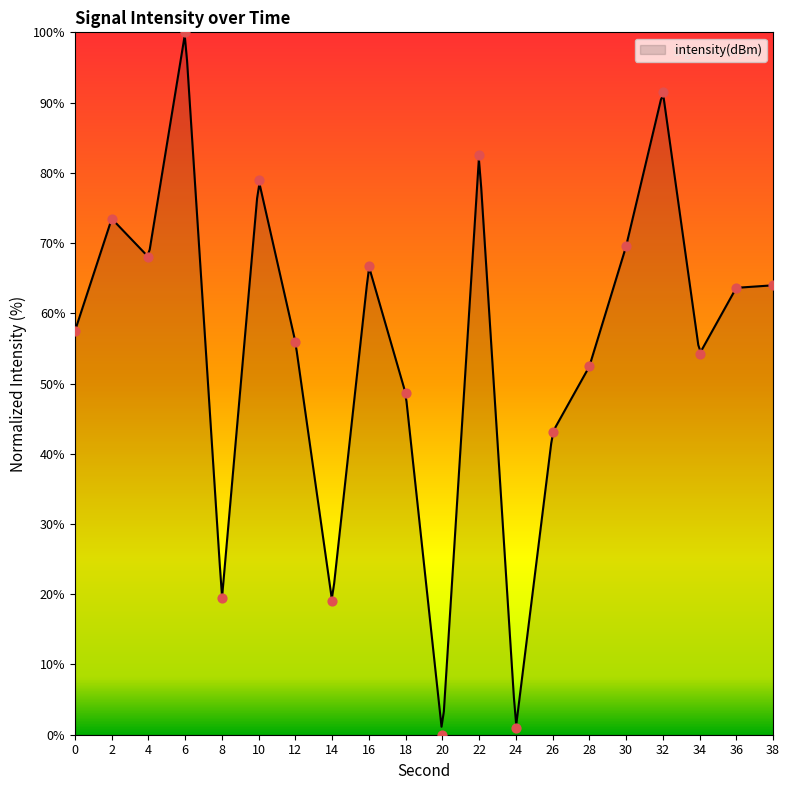

Approximately how many times larger is the value at 36 compared to 8?

3.3